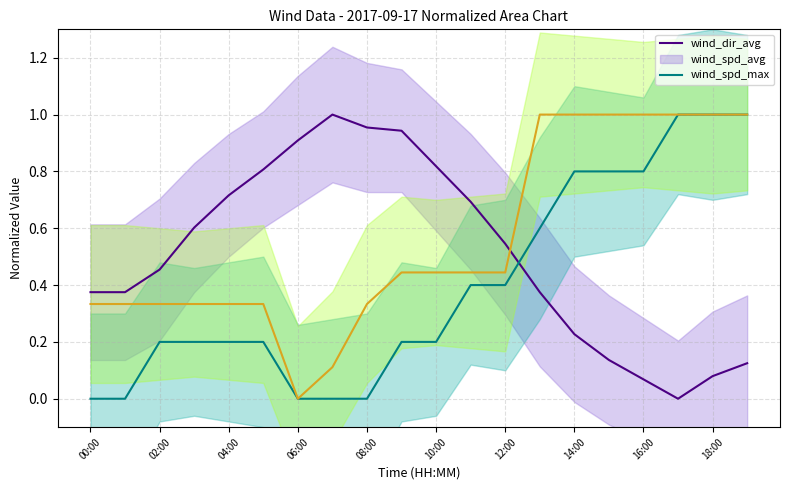

Does the chart have visible grid lines?

Yes